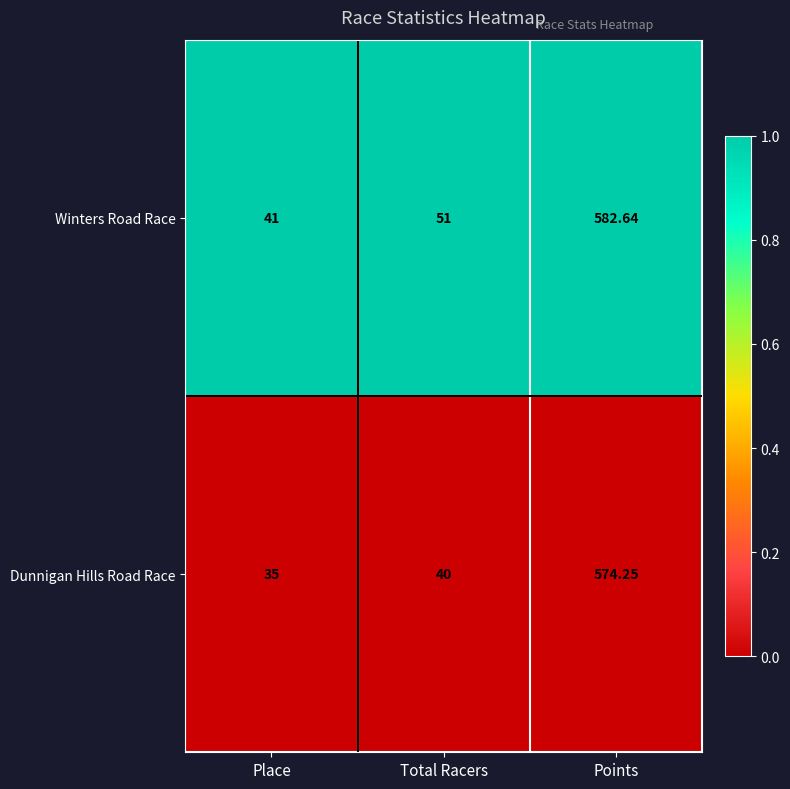

What is the maximum value shown in the chart?

582.6